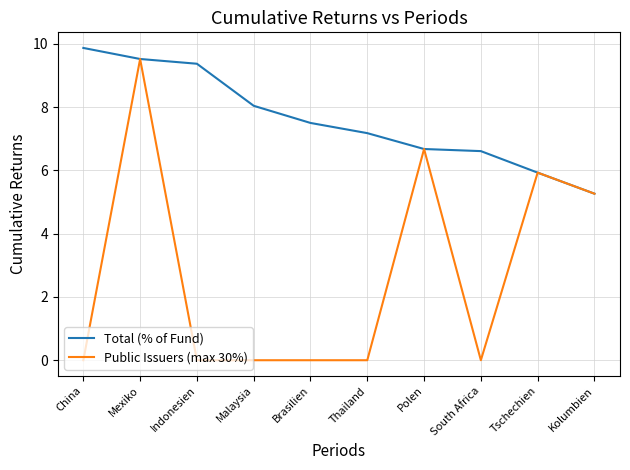

Rank the series at Indonesien from highest to lowest value.

Total (% of Fund), Public Issuers (max 30%)